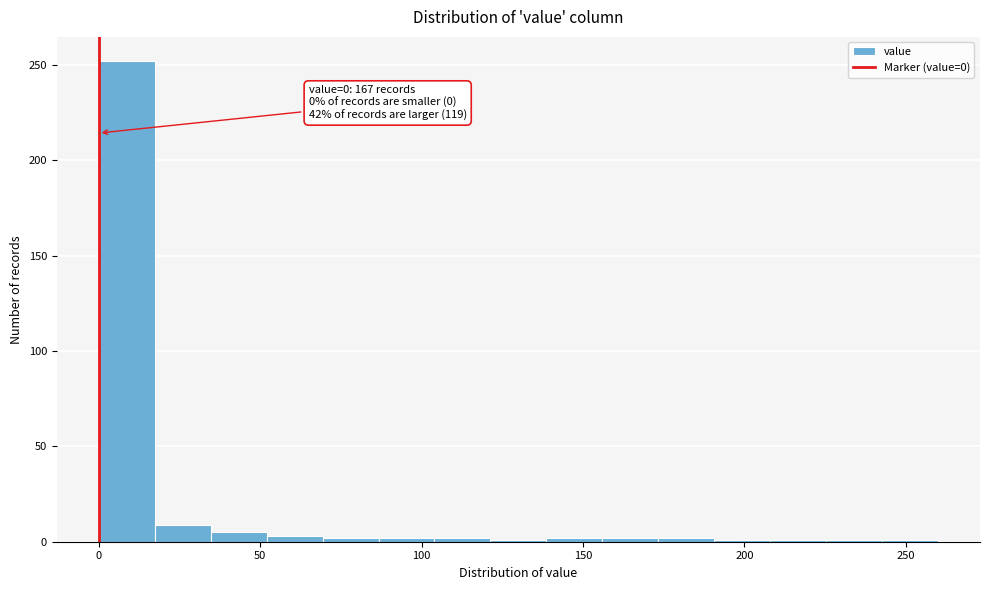

Read against the x-axis, roughly where is the centre of the tallest bar?

10